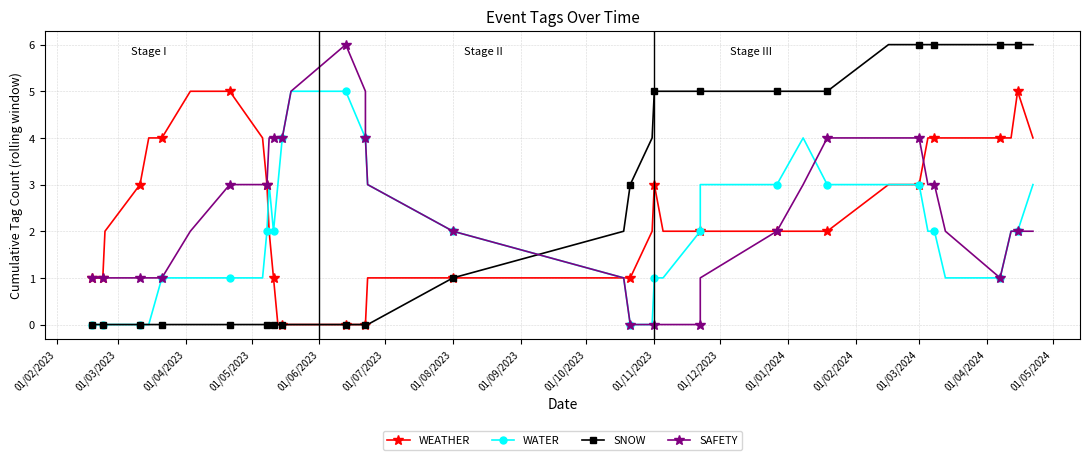

Which series has the largest total across all categories?

SNOW